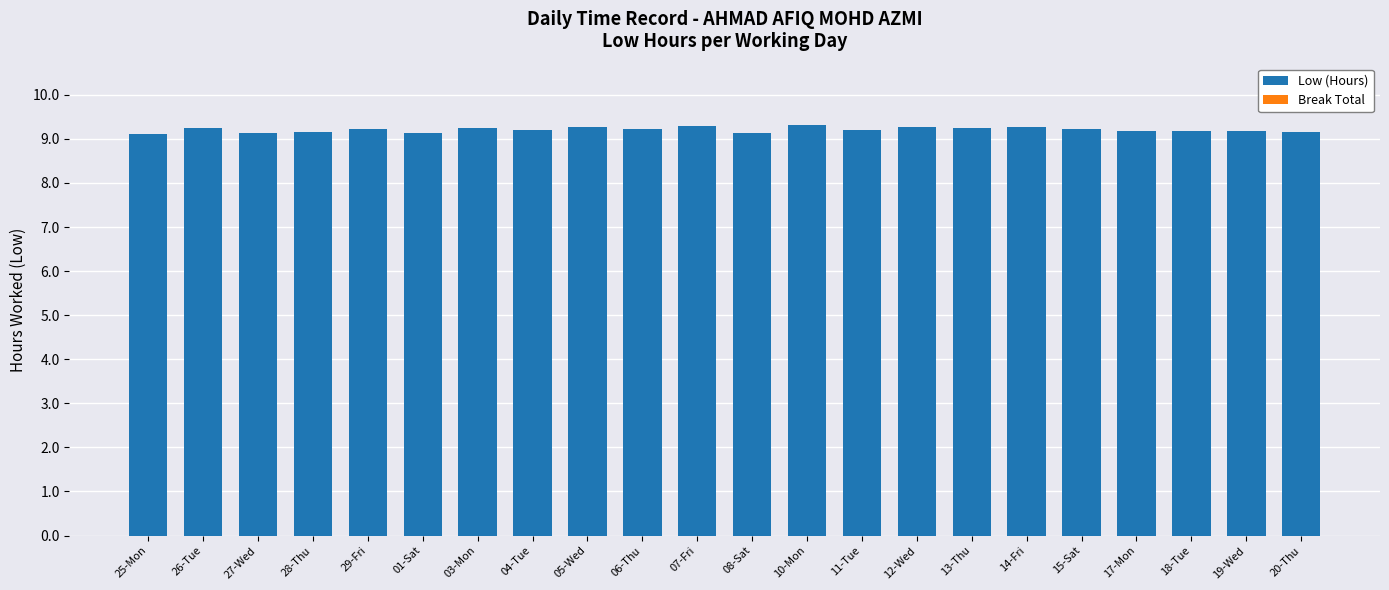

What is the smallest value displayed?

9.1